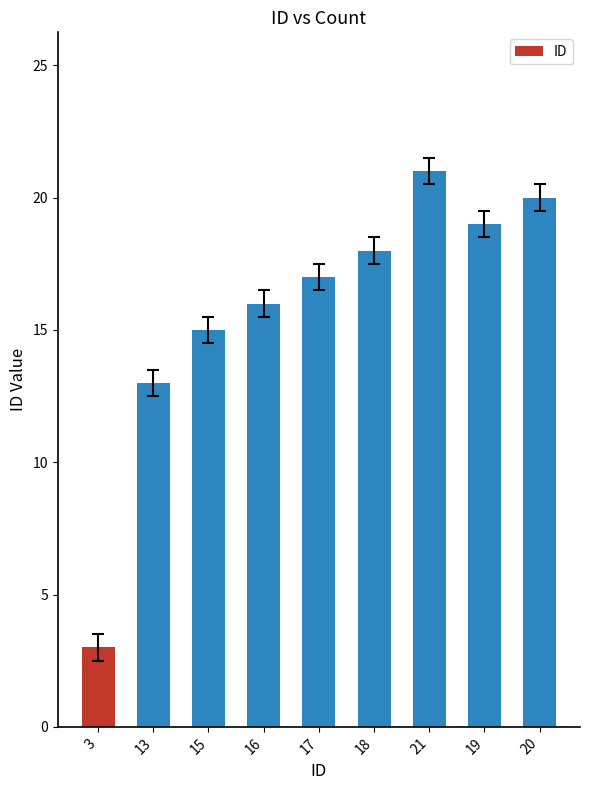

What is the ratio of the value at 18 to the value at 15?

1.2